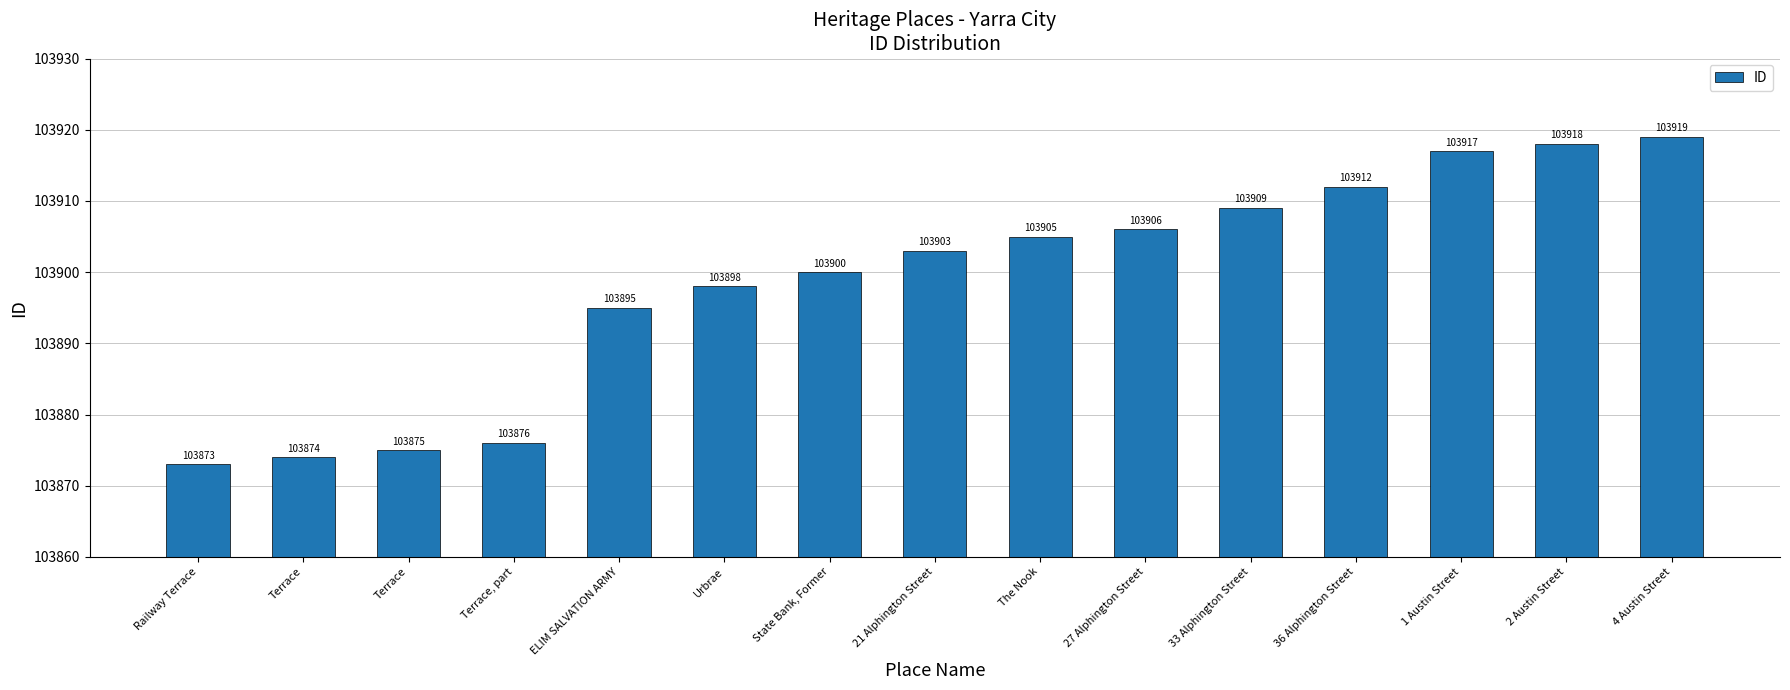

How many series are shown in this chart?

1